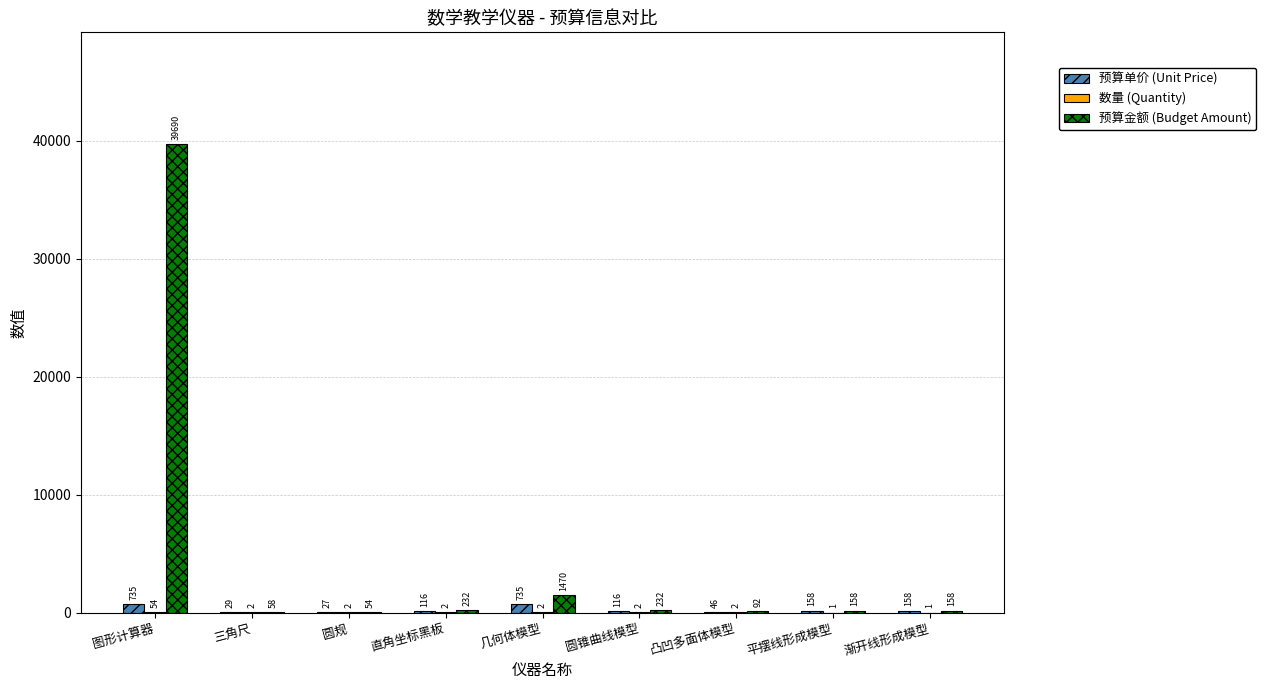

What is the highest value of the 预算金额 (Budget Amount) series?

39690